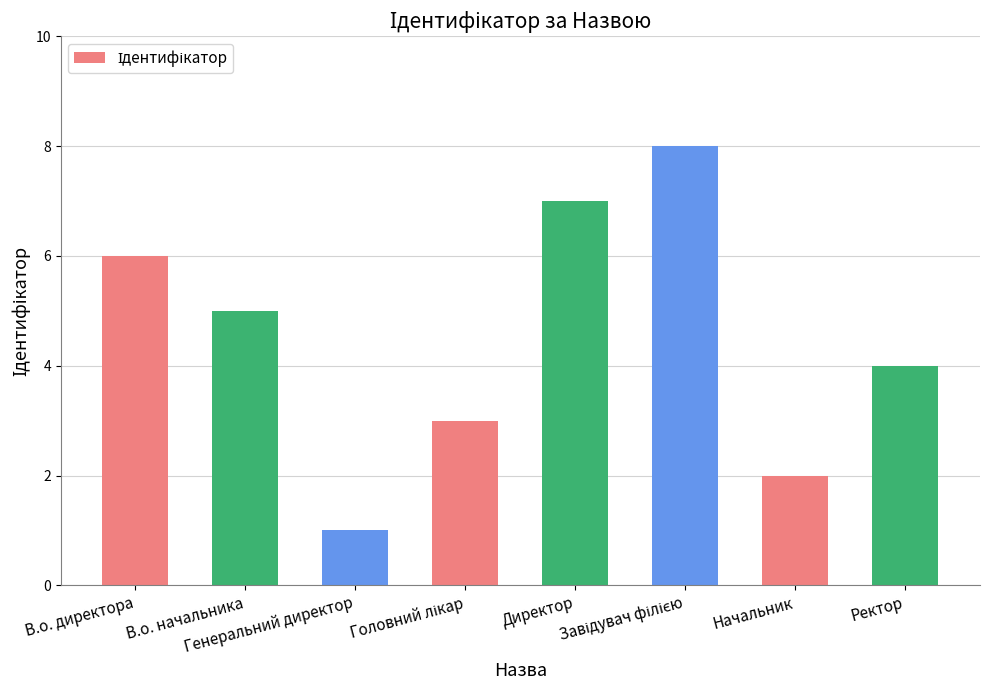

What is the value of the 6th bar from the left?

8